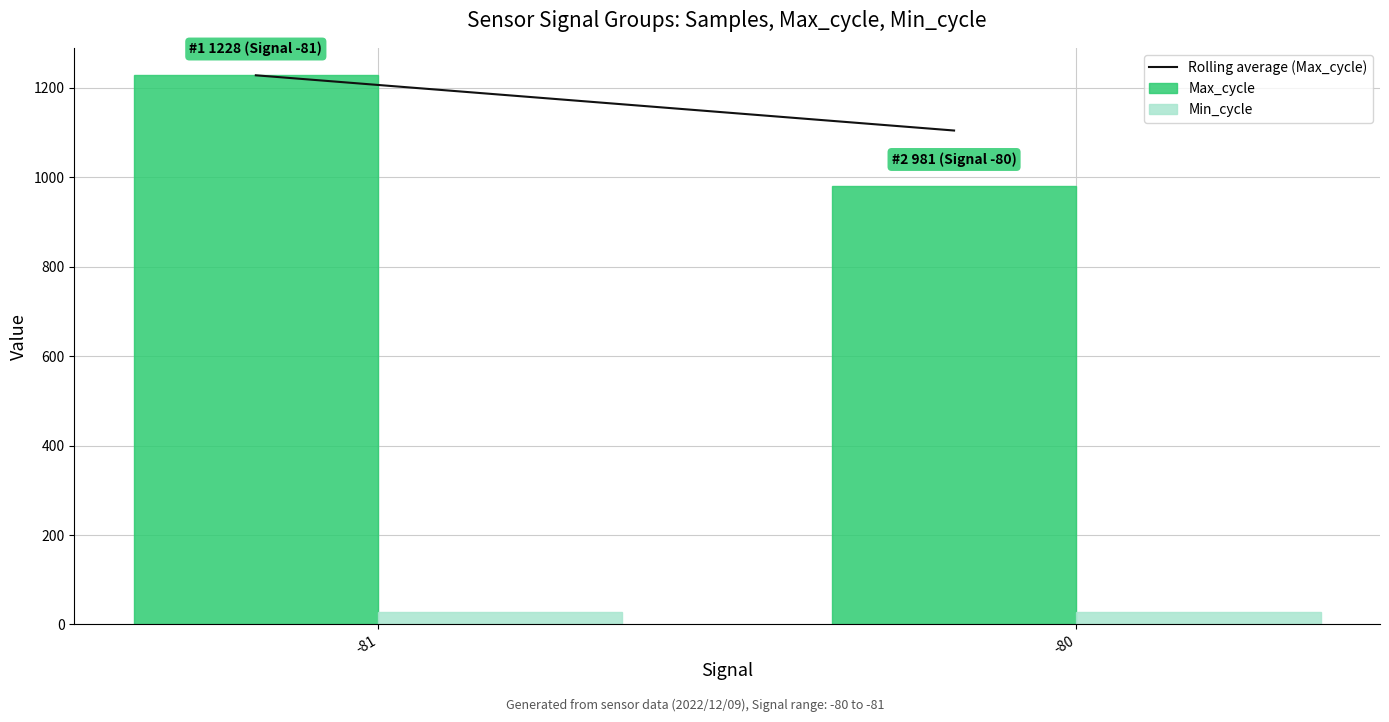

What is the minimum value for Min_cycle?

28